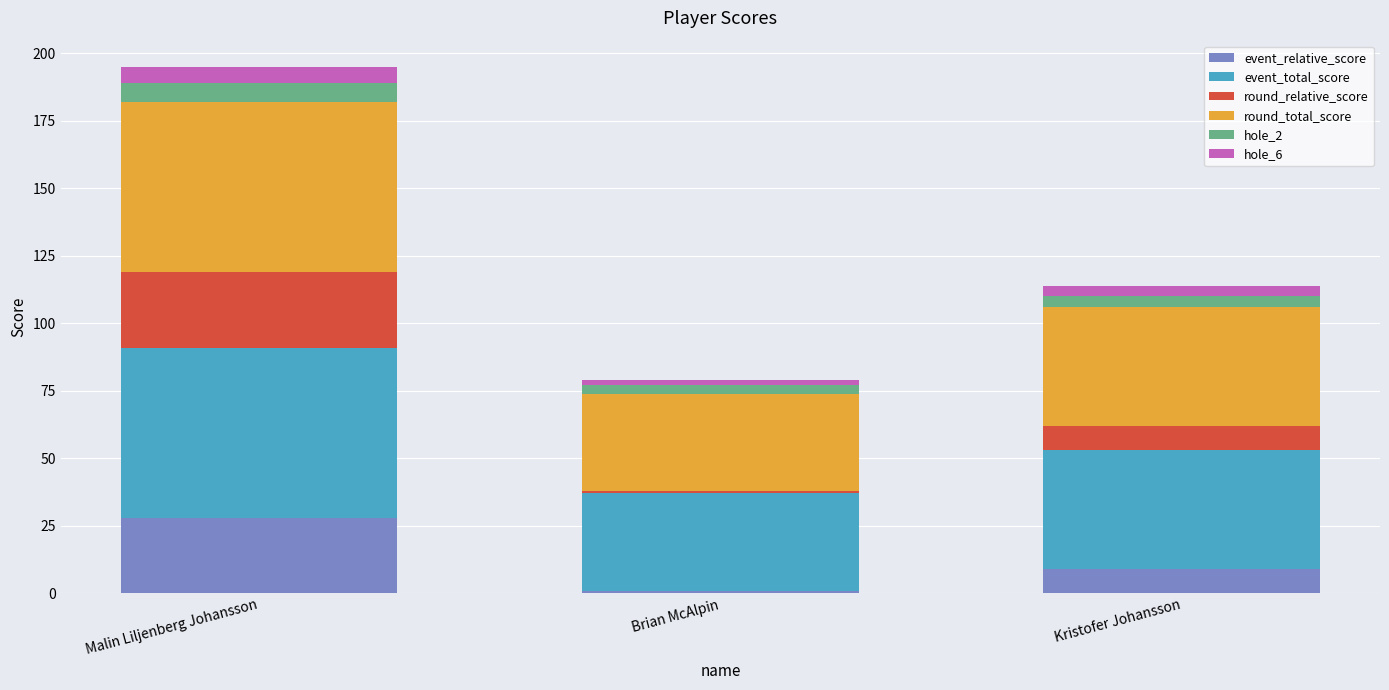

What is the sum of all event_relative_score values?

38